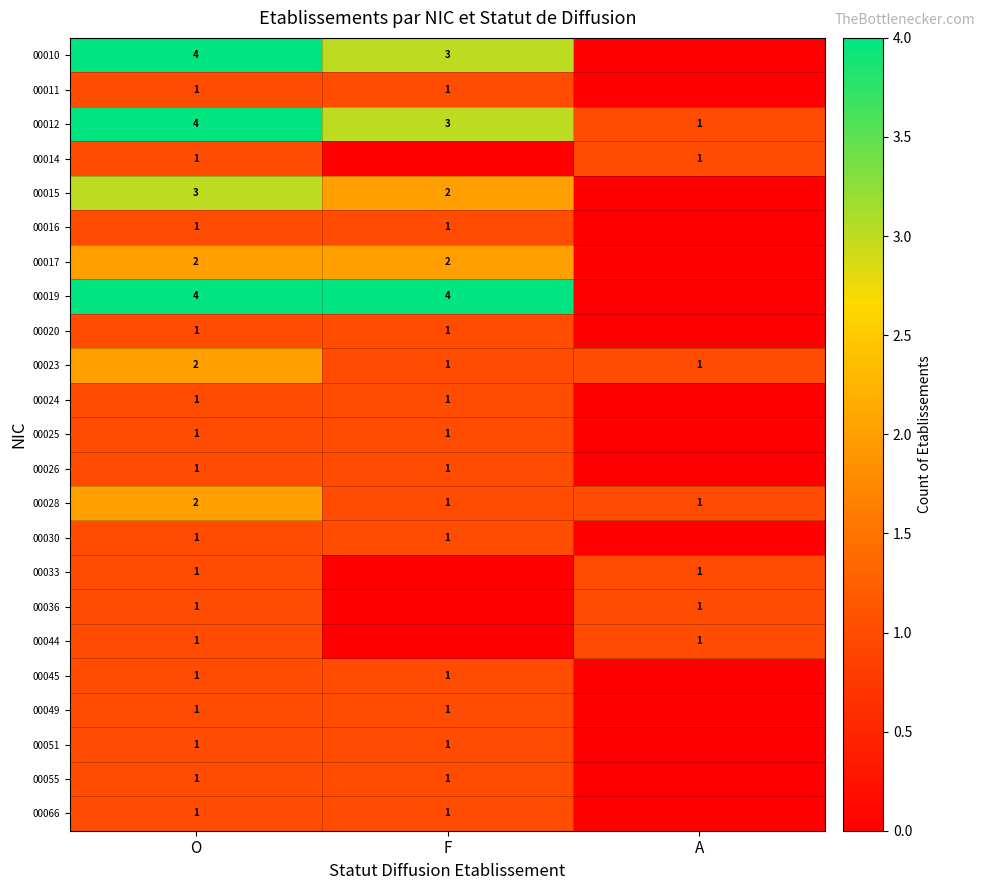

Rank the categories by 00012 value from highest to lowest.

O, F, A